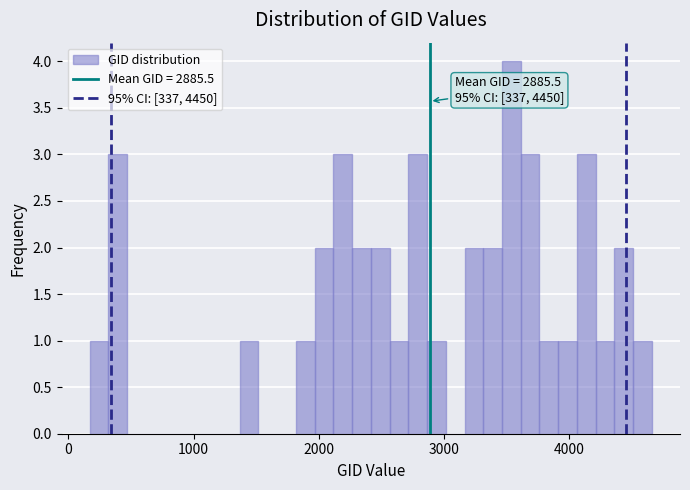

Read against the x-axis, roughly where is the centre of the tallest bar?

3500